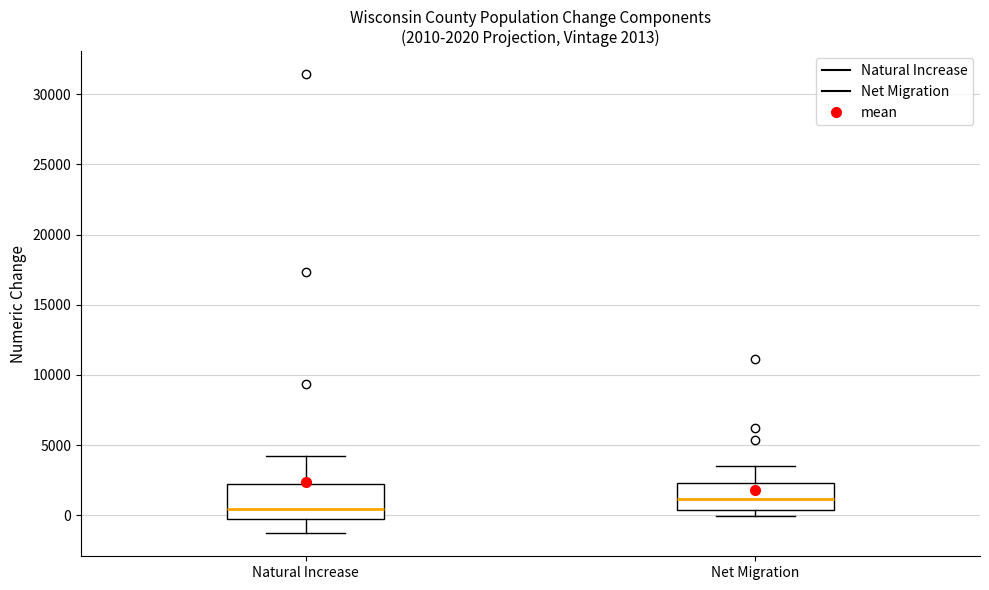

Which box has the lowest median line?

Natural Increase